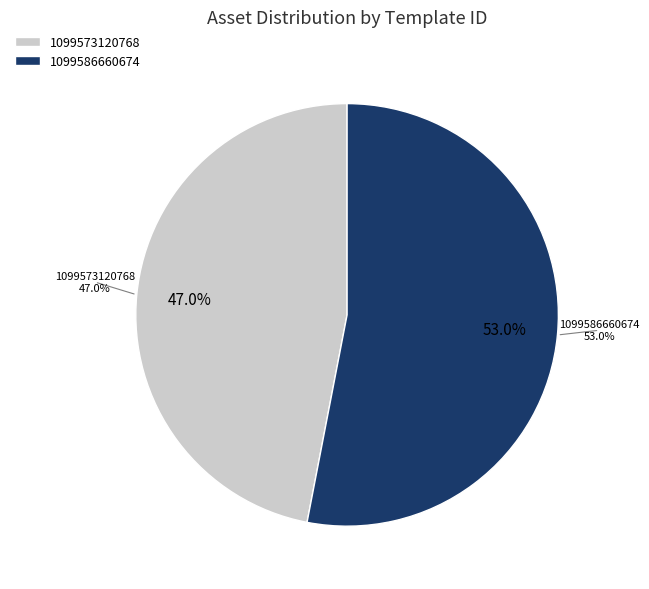

Combined, what portion of the pie is 1099573120768 and 1099586660674?

100.0%